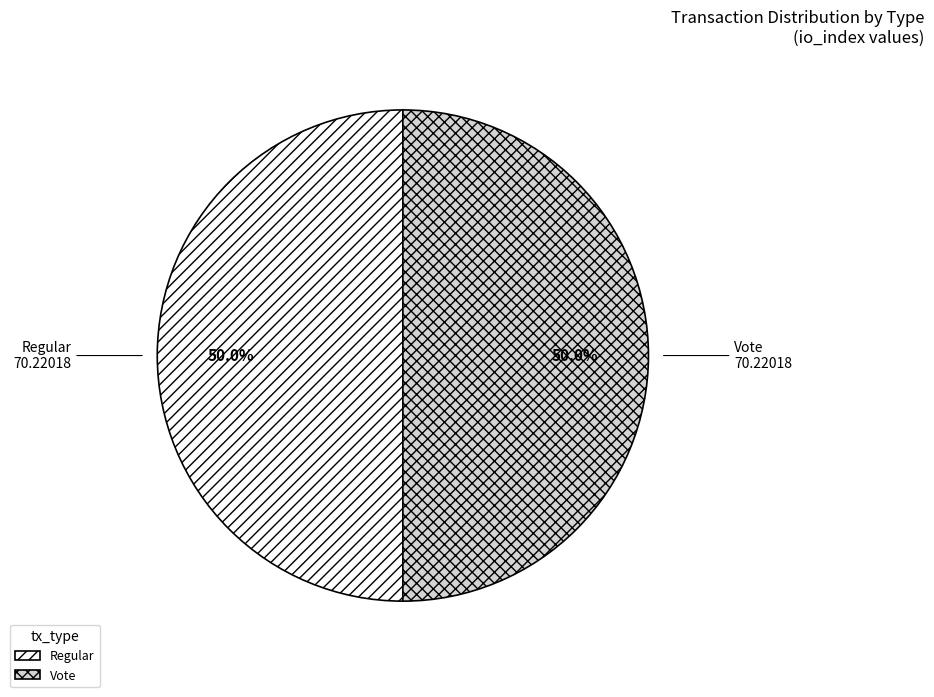

Approximately how many times larger is the value at Regular compared to Vote?

1.0